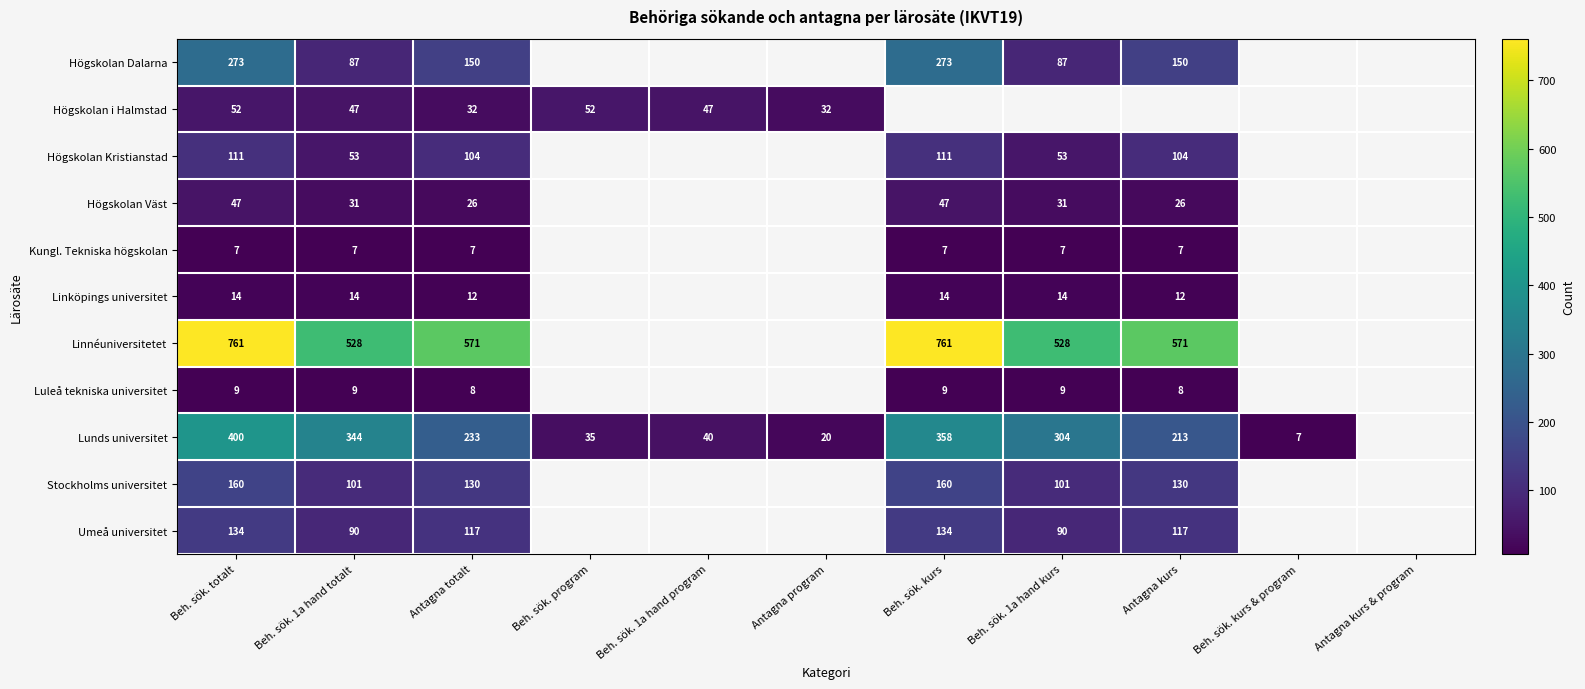

What is the spread (max minus min) of values at Beh. sök. totalt?

754